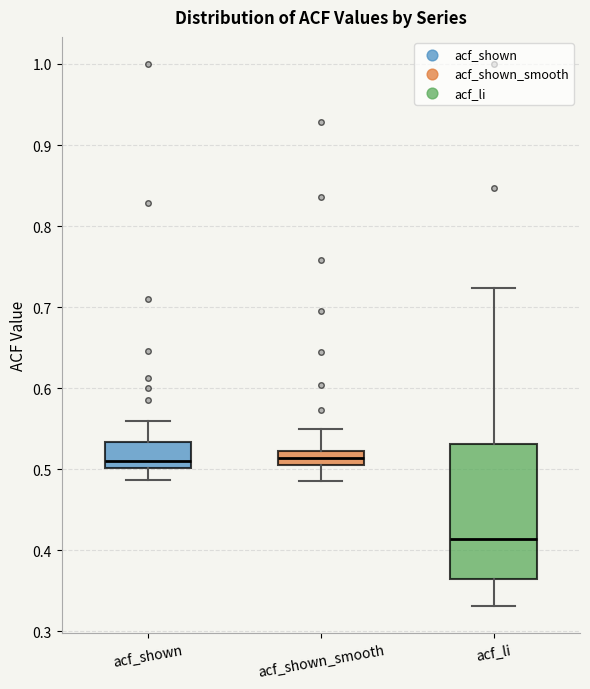

Where is the upper edge of the box for acf_li on the y-axis? The values are not printed on the chart, so give them approximately, as read against the axis.

0.53